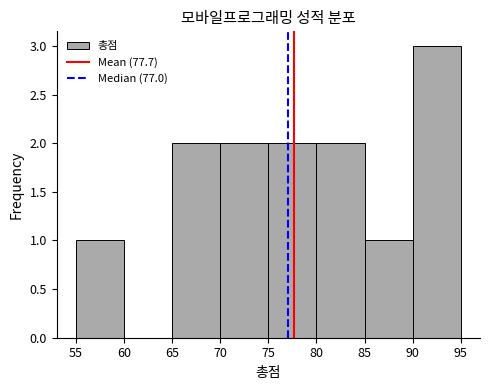

Reading left to right, transcribe this chart: for each bar, give the range it covers on the x-axis and its height. The values are not printed on the chart, so give them approximately, as read against the axis.

55 to 60: 1
60 to 65: 0
65 to 70: 2
70 to 75: 2
75 to 80: 2
80 to 85: 2
85 to 90: 1
90 to 95: 3